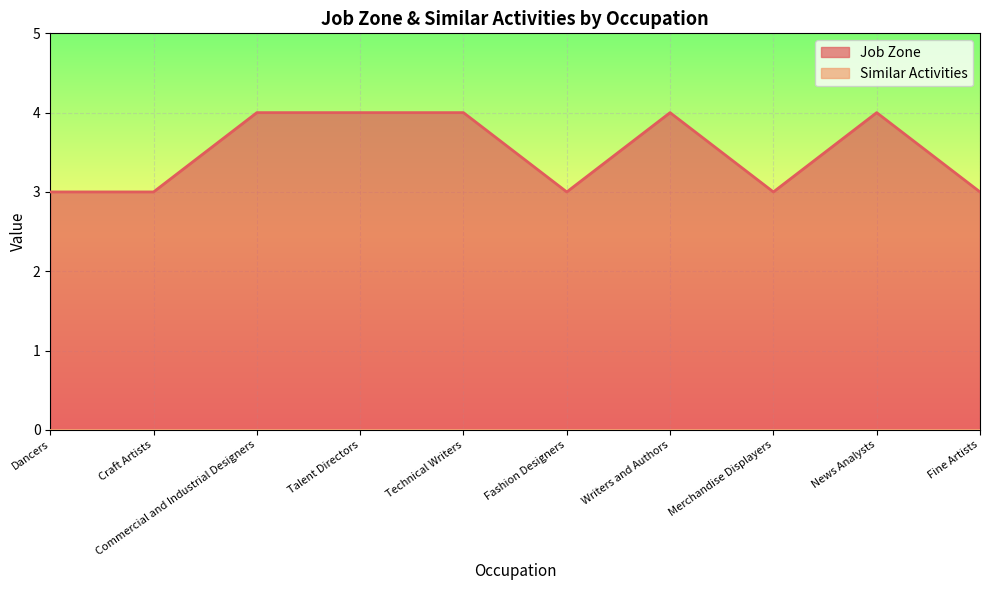

What is the difference between the values at Fashion Designers and Technical Writers?

1